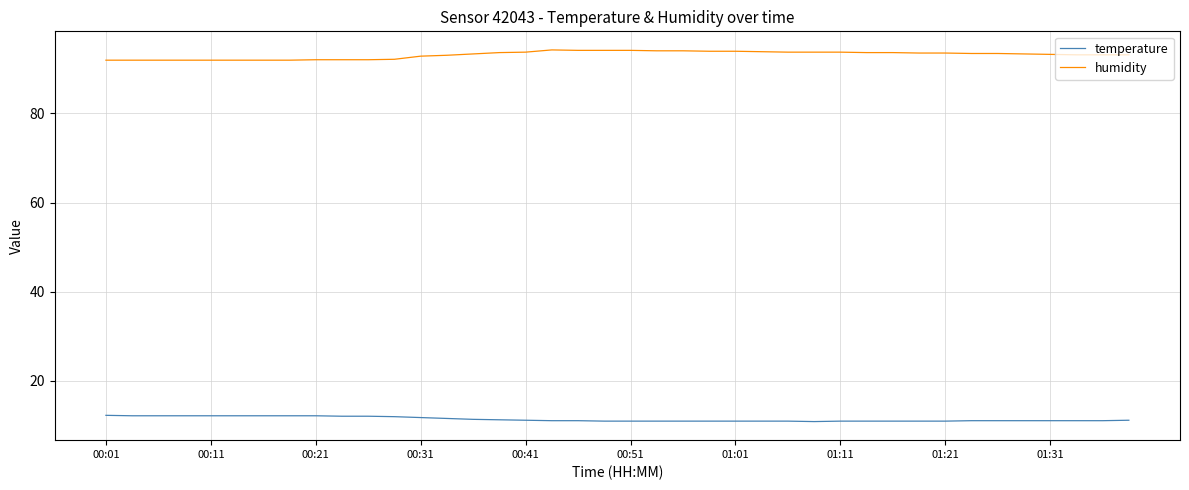

What are all the series names shown in the legend?

temperature, humidity